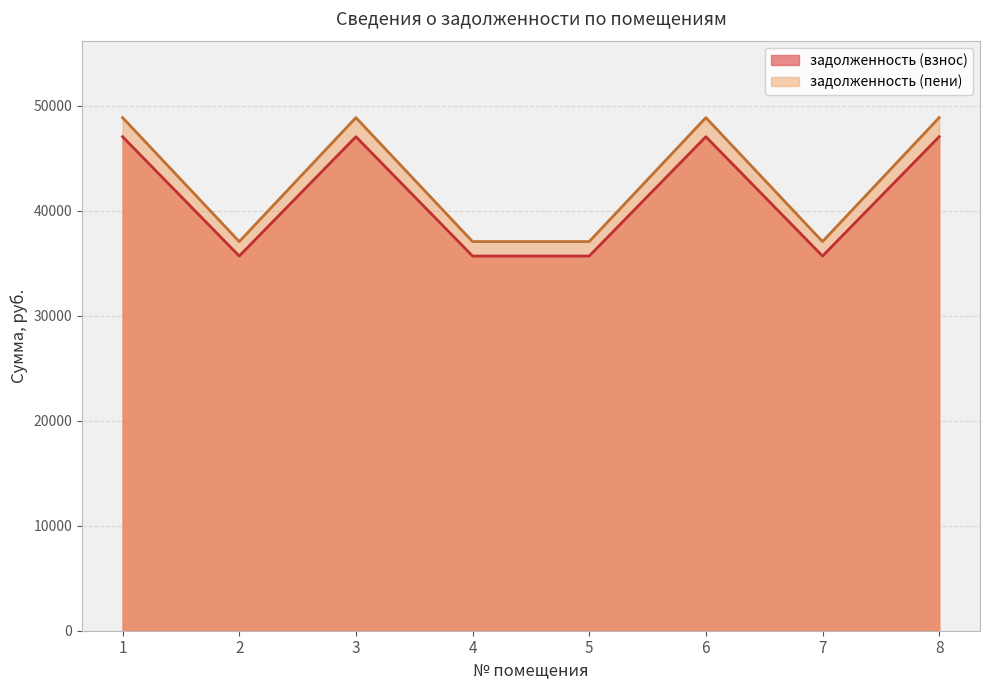

How many data points in задолженность (пени) are less than 48882?

4